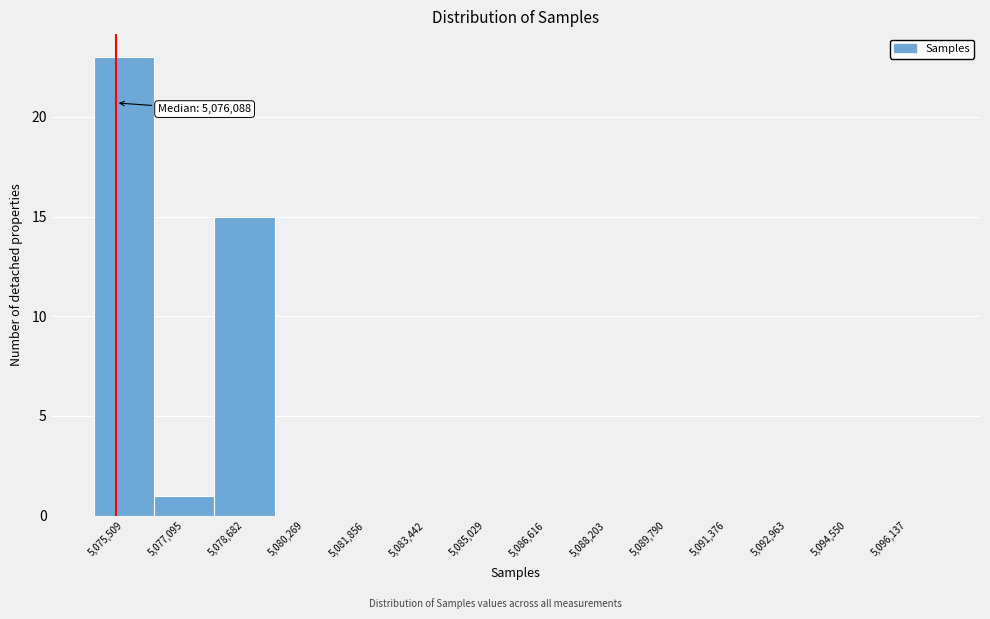

Reading left to right, transcribe all the data shown in this chart.

5,075,509=23	5,077,095=1	5,078,682=15	5,080,269=0	5,081,856=0	5,083,442=0	5,085,029=0	5,086,616=0	5,088,203=0	5,089,790=0	5,091,376=0	5,092,963=0	5,094,550=0	5,096,137=0